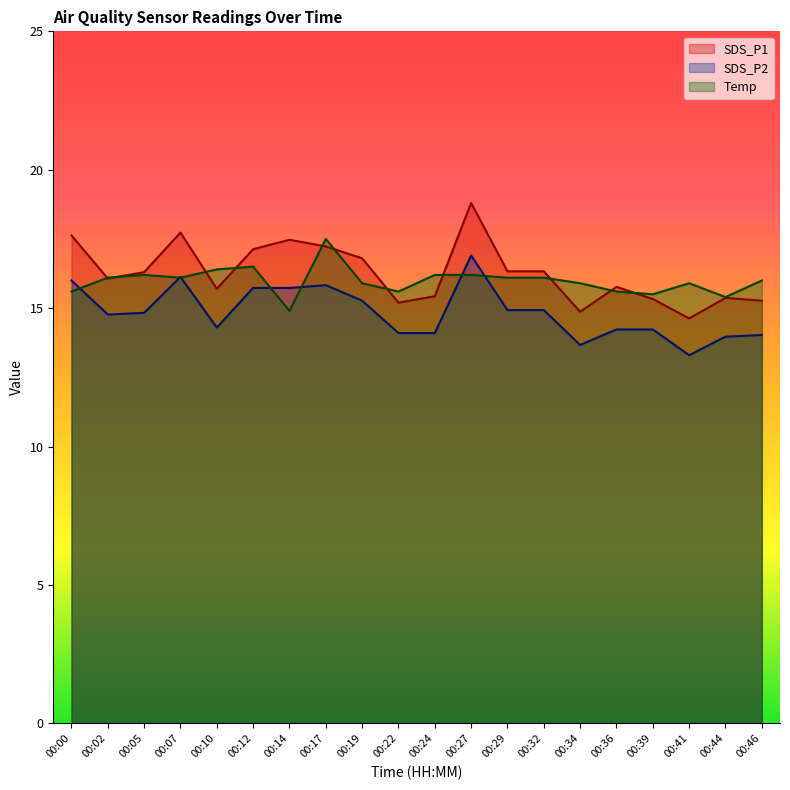

Reading left to right, extract all data points from this chart.

SDS_P1: 17.6	16.1	16.3	17.7	15.7	17.1	17.5	17.2	16.8	15.2	15.4	18.8	16.3	16.3	14.9	15.8	15.3	14.6	15.4	15.3
SDS_P2: 16.0	14.8	14.8	16.1	14.3	15.7	15.7	15.8	15.3	14.1	14.1	16.9	14.9	14.9	13.7	14.2	14.2	13.3	14.0	14.0
Temp: 15.6	16.1	16.2	16.1	16.4	16.5	14.9	17.5	15.9	15.6	16.2	16.2	16.1	16.1	15.9	15.6	15.5	15.9	15.4	16.0